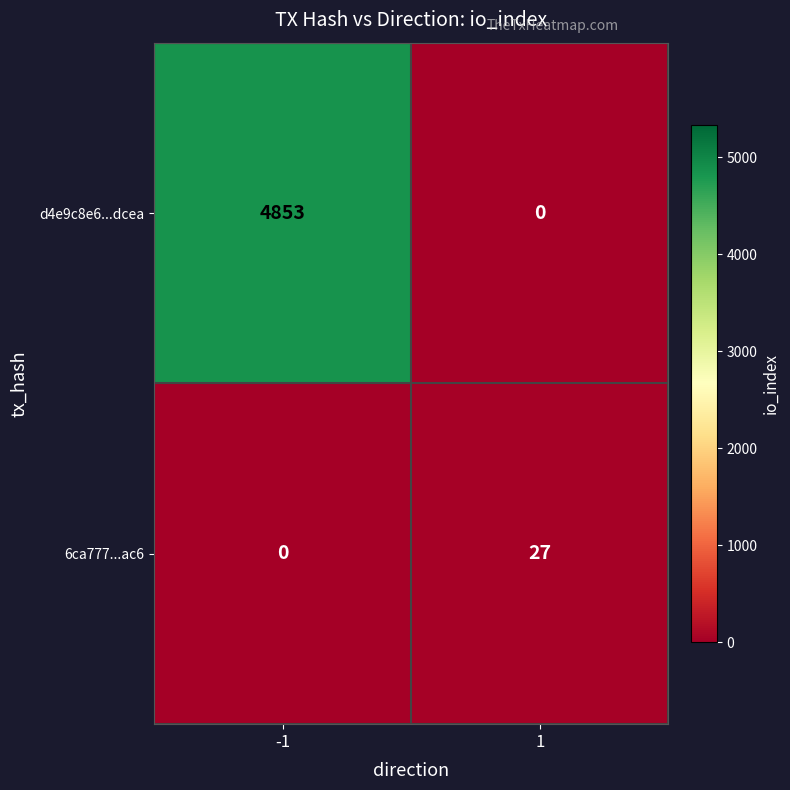

Reading left to right, transcribe all the data shown in this chart.

d4e9c8e6...dcea: -1=4853	1=0
6ca777...ac6: -1=0	1=27